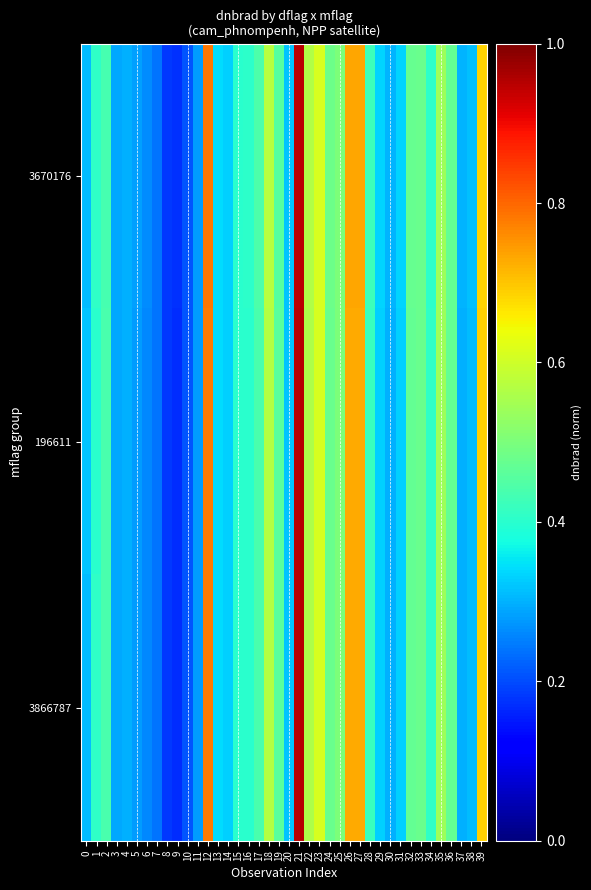

Reading left to right, extract all data points from this chart.

3670176: 0.3	0.4	0.4	0.3	0.3	0.3	0.3	0.2	0.2	0.2	0.2	0.3	0.8	0.3	0.3	0.4	0.4	0.4	0.6	0.5	0.3	0.9	0.6	0.6	0.5	0.5	0.7	0.7	0.4	0.3	0.3	0.3	0.5	0.5	0.4	0.5	0.5	0.3	0.3	0.7
196611: 0.3	0.4	0.4	0.3	0.3	0.3	0.3	0.2	0.2	0.2	0.2	0.3	0.8	0.3	0.3	0.4	0.4	0.4	0.6	0.5	0.3	0.9	0.6	0.6	0.5	0.5	0.7	0.7	0.4	0.3	0.3	0.3	0.5	0.5	0.4	0.5	0.5	0.3	0.3	0.7
3866787: 0.3	0.4	0.4	0.3	0.3	0.3	0.3	0.2	0.2	0.2	0.2	0.3	0.8	0.3	0.3	0.4	0.4	0.4	0.6	0.5	0.3	0.9	0.6	0.6	0.5	0.5	0.7	0.7	0.4	0.3	0.3	0.3	0.5	0.5	0.4	0.5	0.5	0.3	0.3	0.7